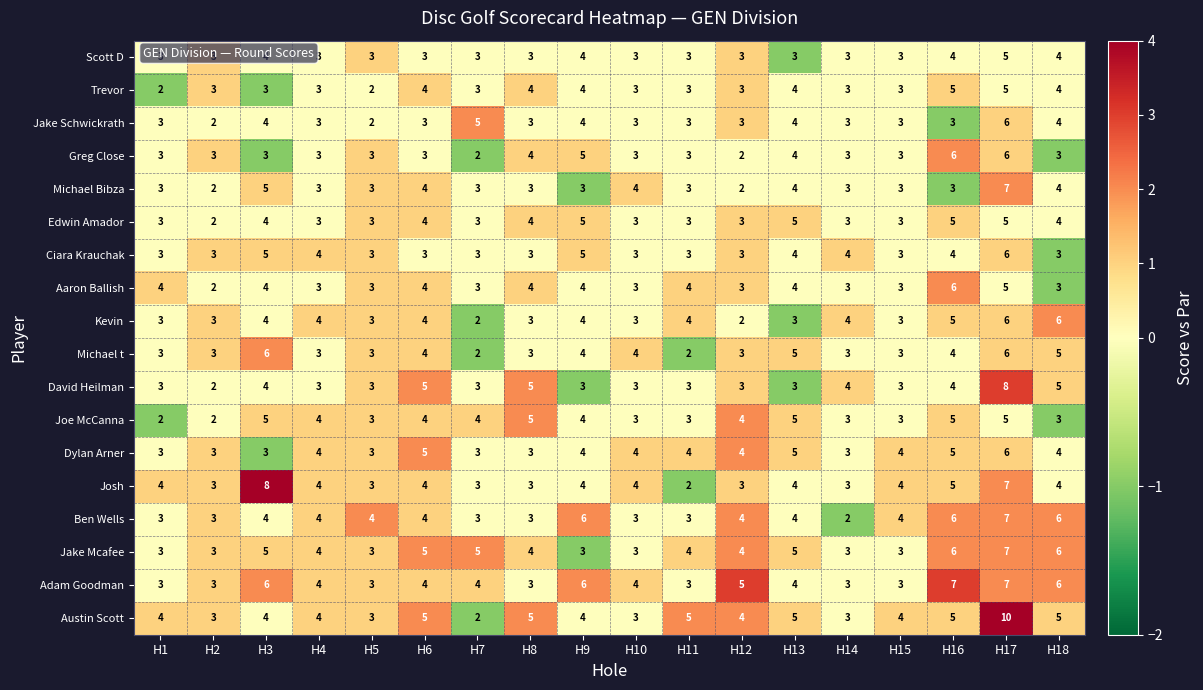

What is the difference between the second highest and minimum values in the Jake Mcafee series?

3